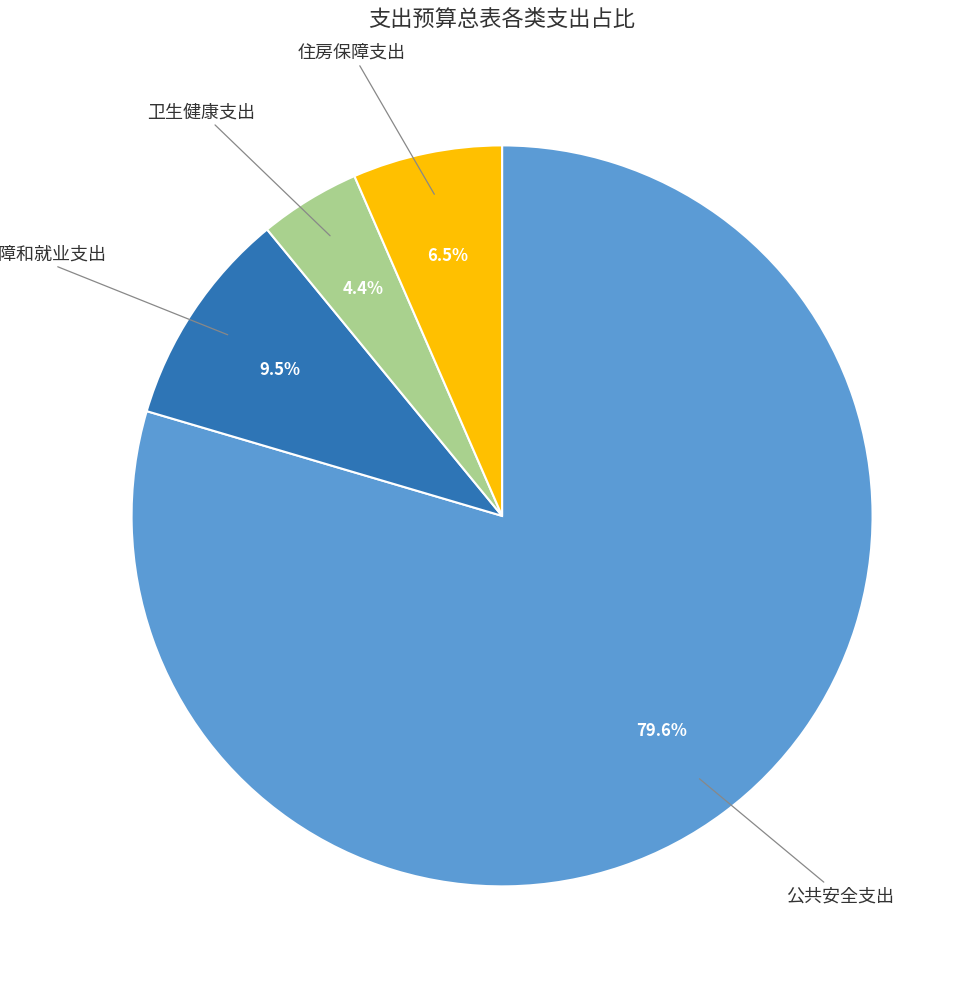

Is there any slice that represents more than half of the pie?

Yes